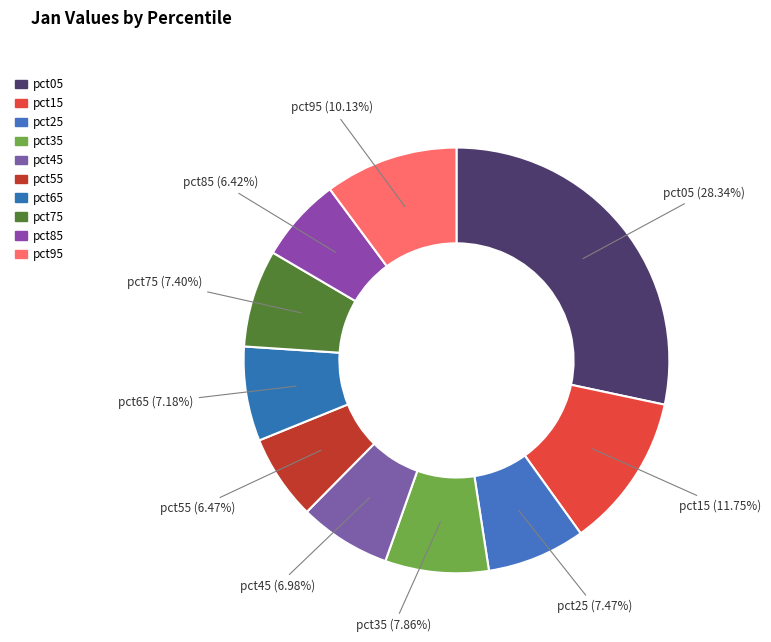

How many segments does this pie chart have?

10